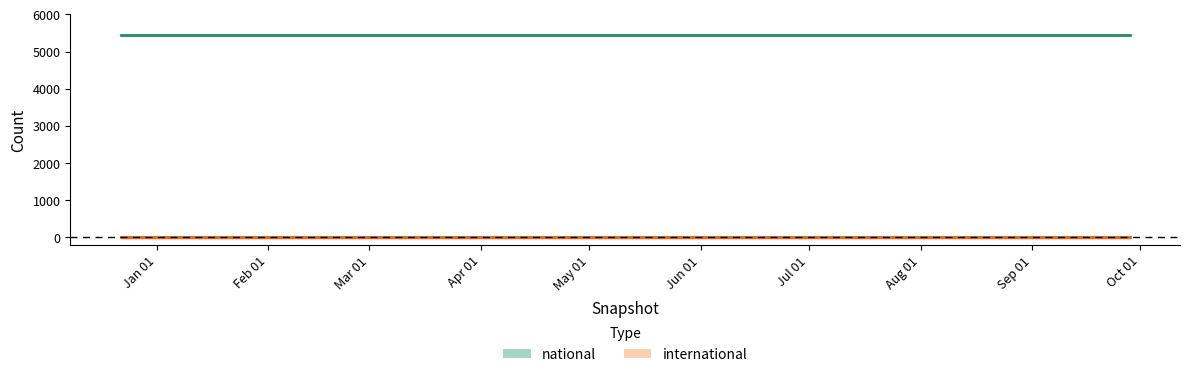

True or false: national has more than 2 interior local peaks.

False